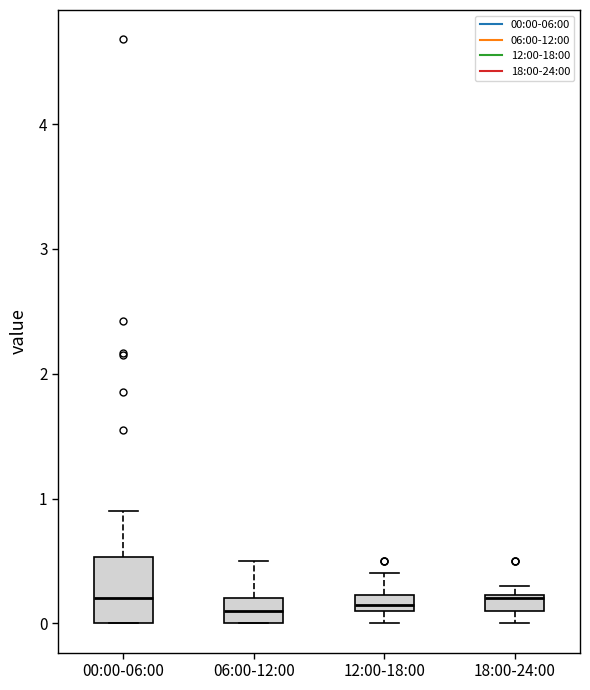

Where is the upper edge of the box for 12:00-18:00 on the y-axis? The values are not printed on the chart, so give them approximately, as read against the axis.

0.2